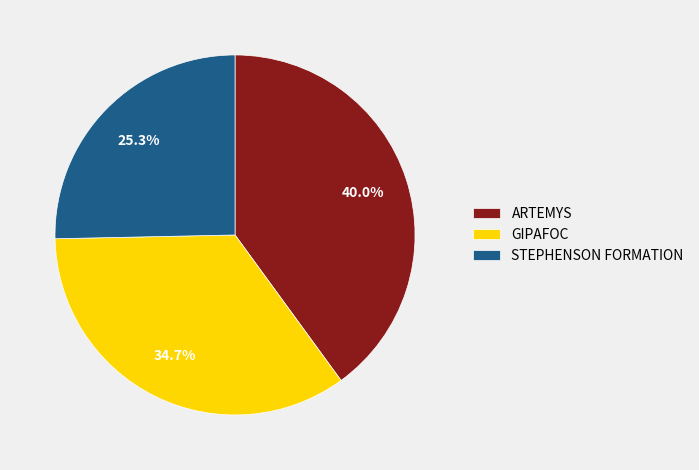

To the nearest percent, what is the combined percentage of ARTEMYS and STEPHENSON FORMATION?

65%